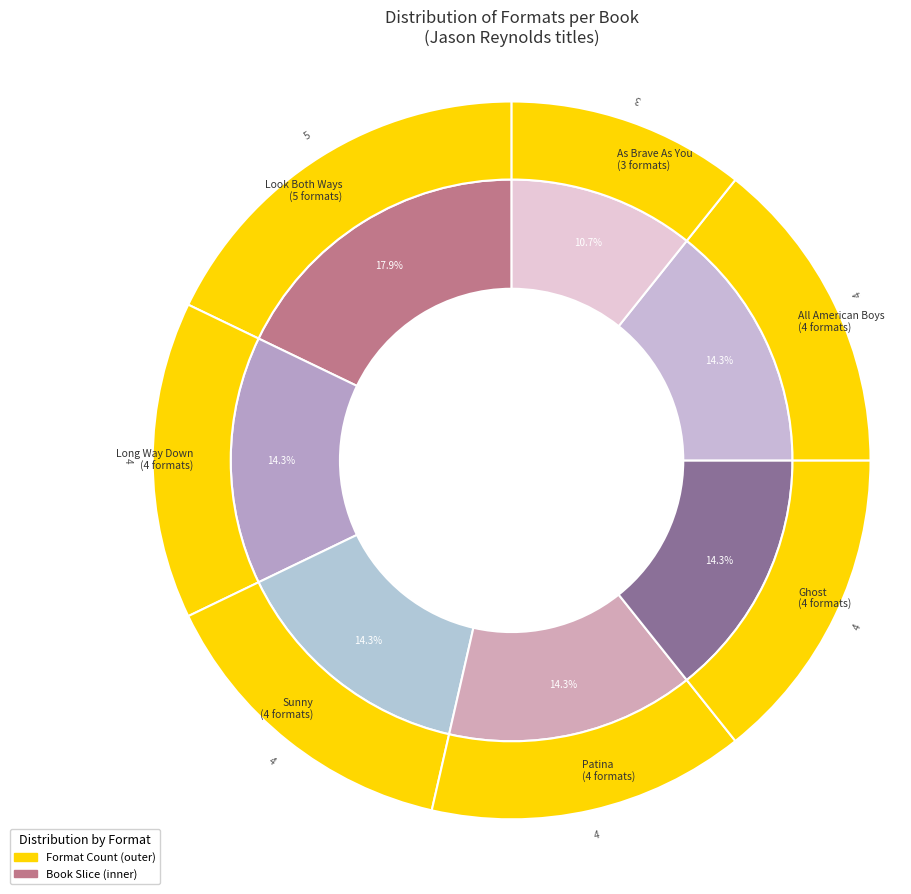

How many segments does this pie chart have?

7